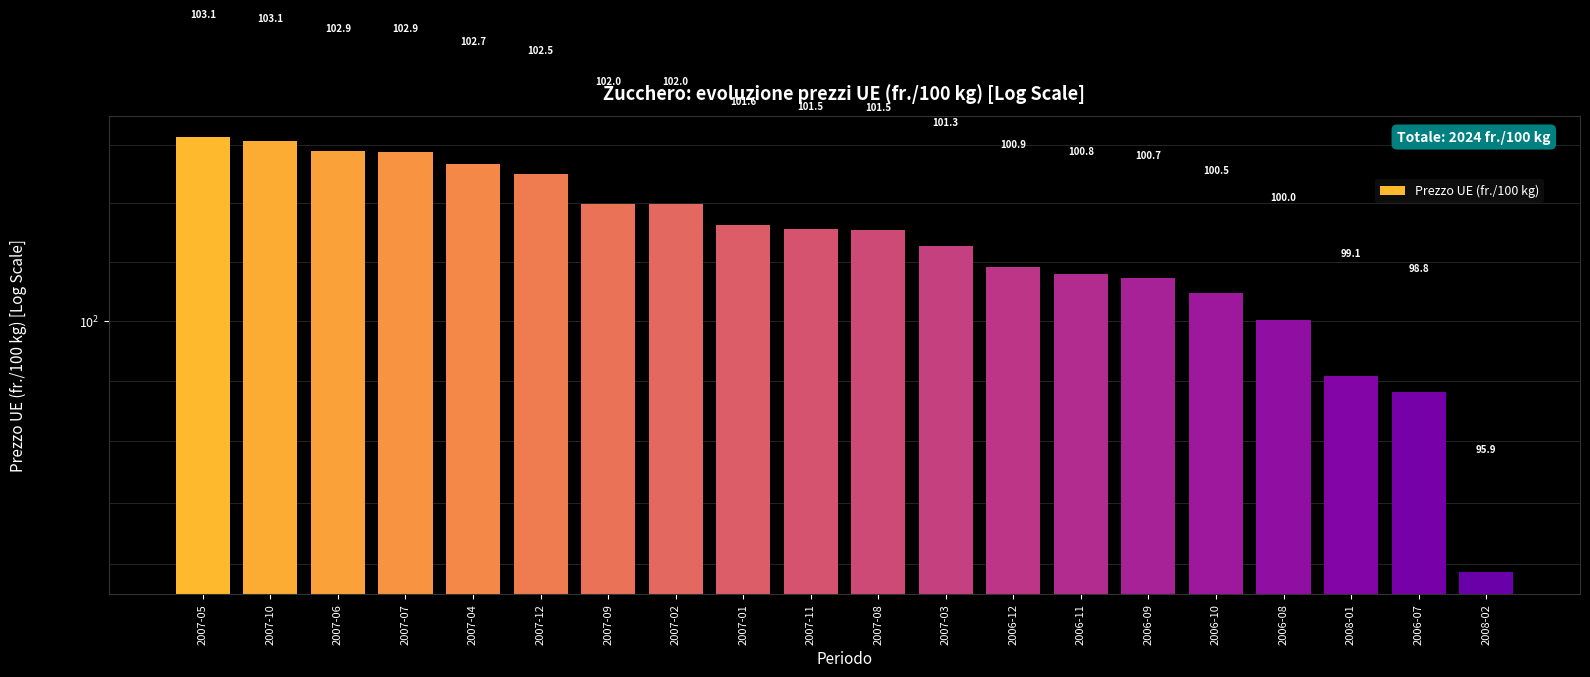

Is it true that the value at 2006-08 is 62.0?

False